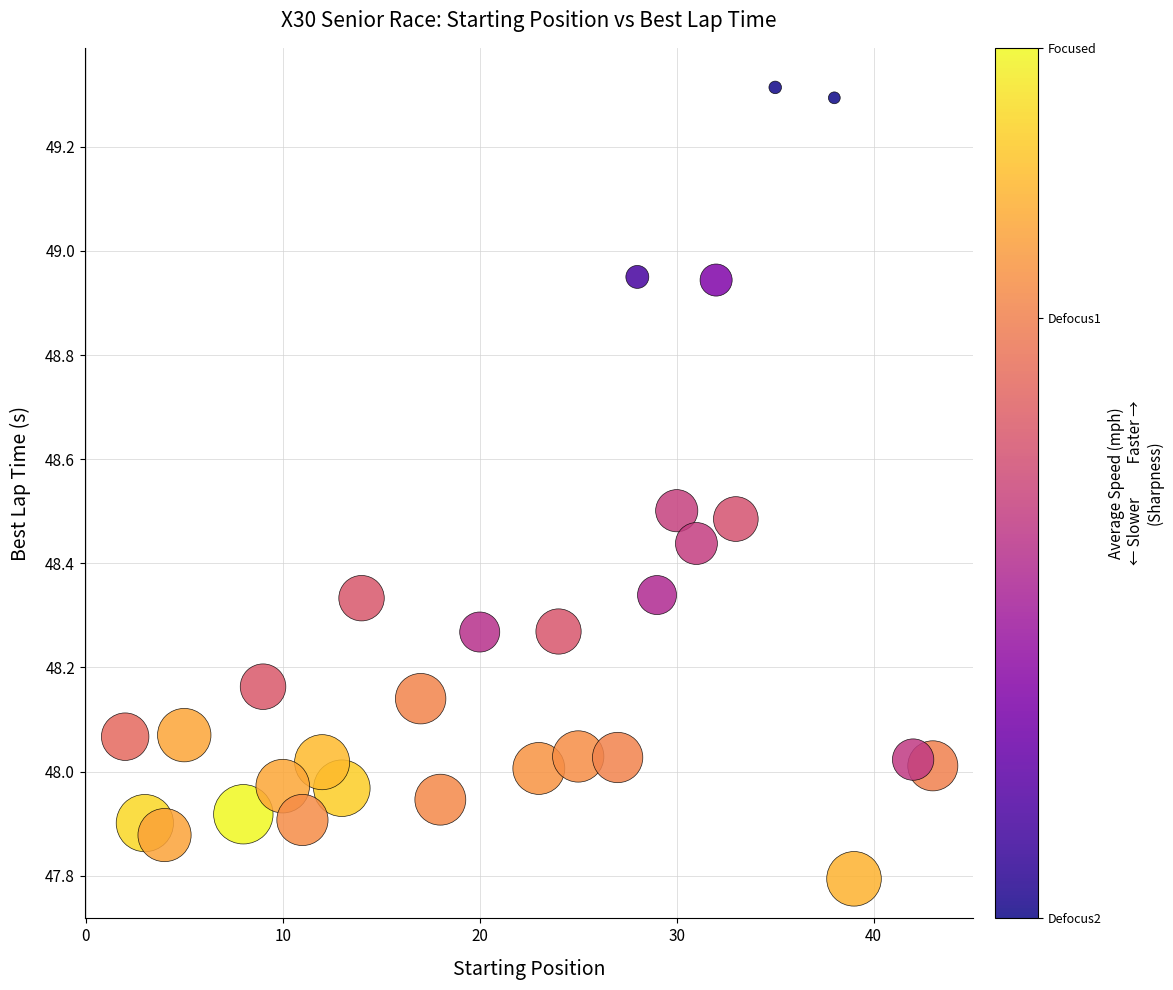

What is the range of Y values (max minus min)?

1.5